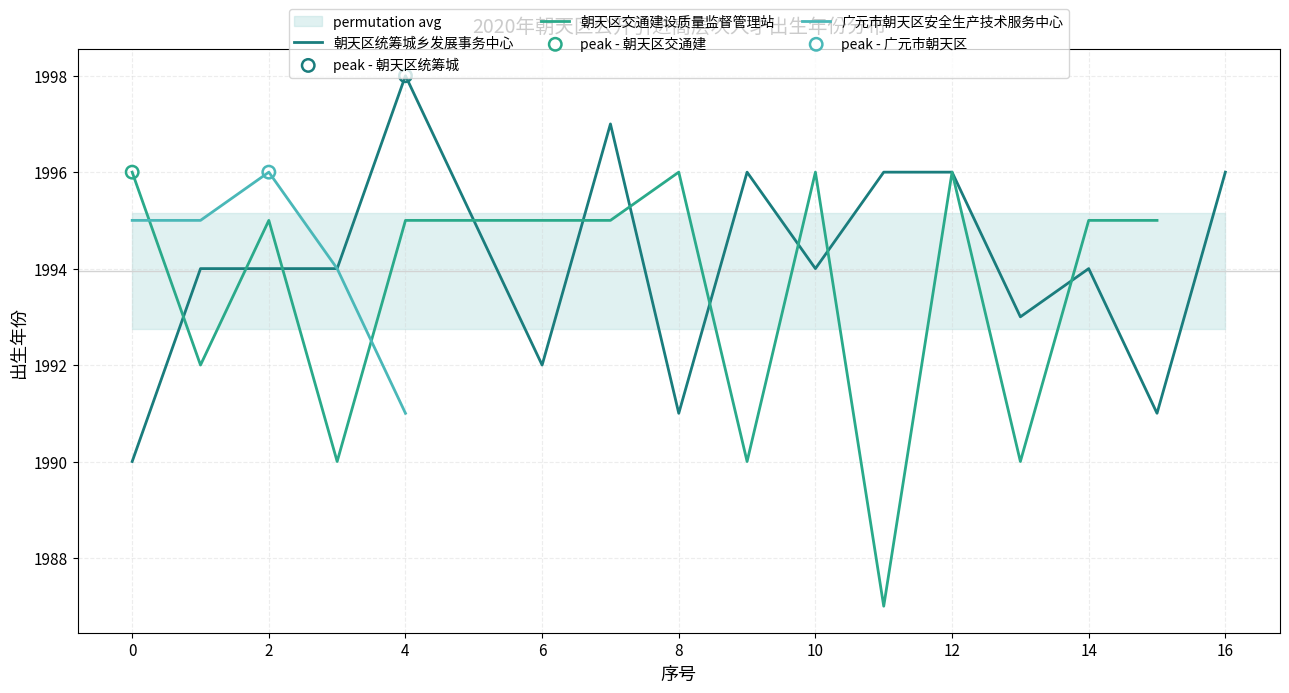

The value of 朝天区统筹城乡发展事务中心 at 14 is 3366. True or false?

False